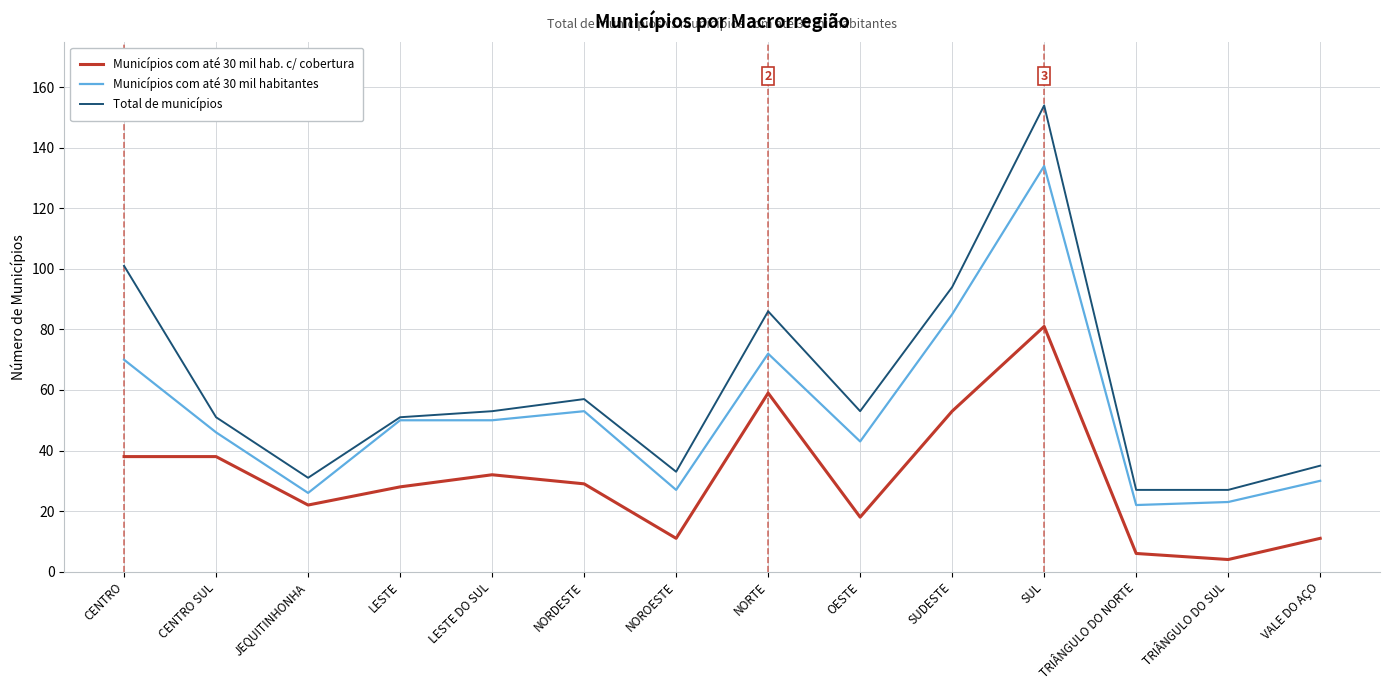

Reading left to right, list all the values displayed in this chart.

Municípios com até 30 mil hab. c/ cobertura: 38	38	22	28	32	29	11	59	18	53	81	6	4	11
Municípios com até 30 mil habitantes: 70	46	26	50	50	53	27	72	43	85	134	22	23	30
Total de municípios: 101	51	31	51	53	57	33	86	53	94	154	27	27	35